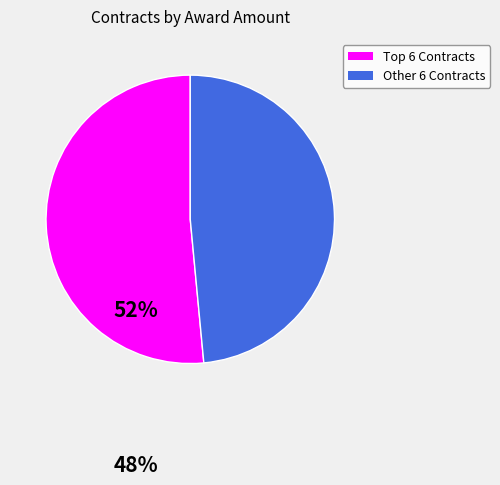

Is there any slice that represents more than half of the pie?

Yes